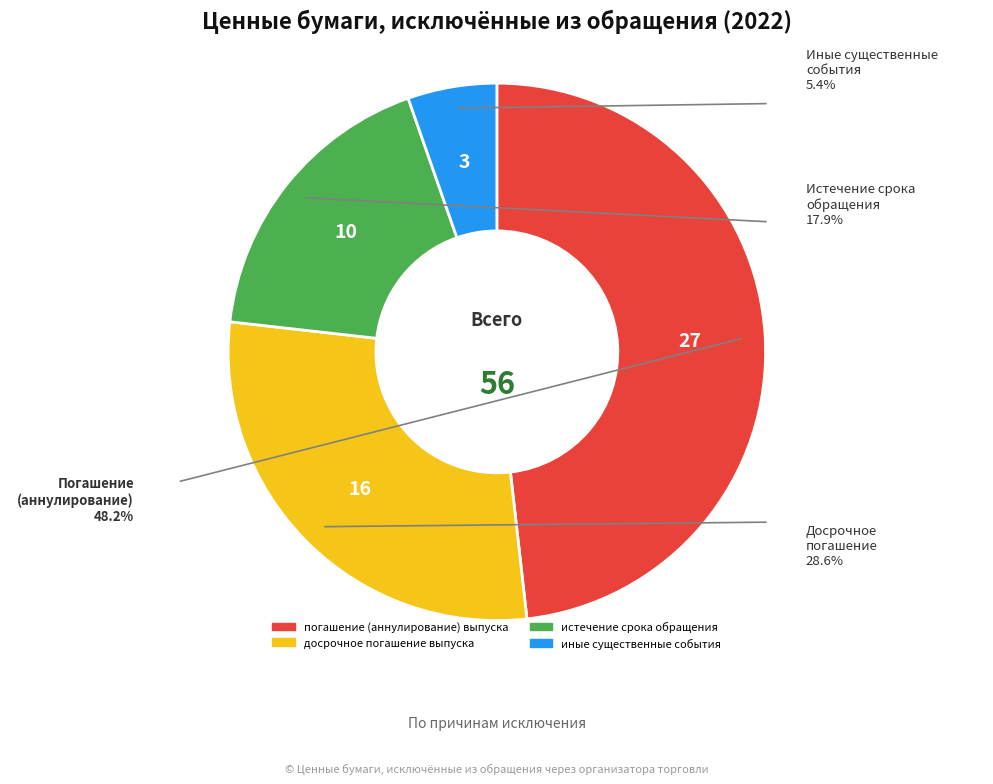

To the nearest percent, what is the difference between the иные существенные события and погашение (аннулирование) выпуска slice percentages?

43%